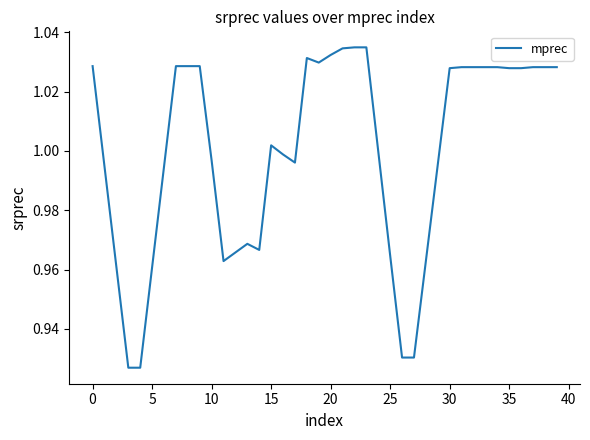

How many lines are shown in the chart?

1